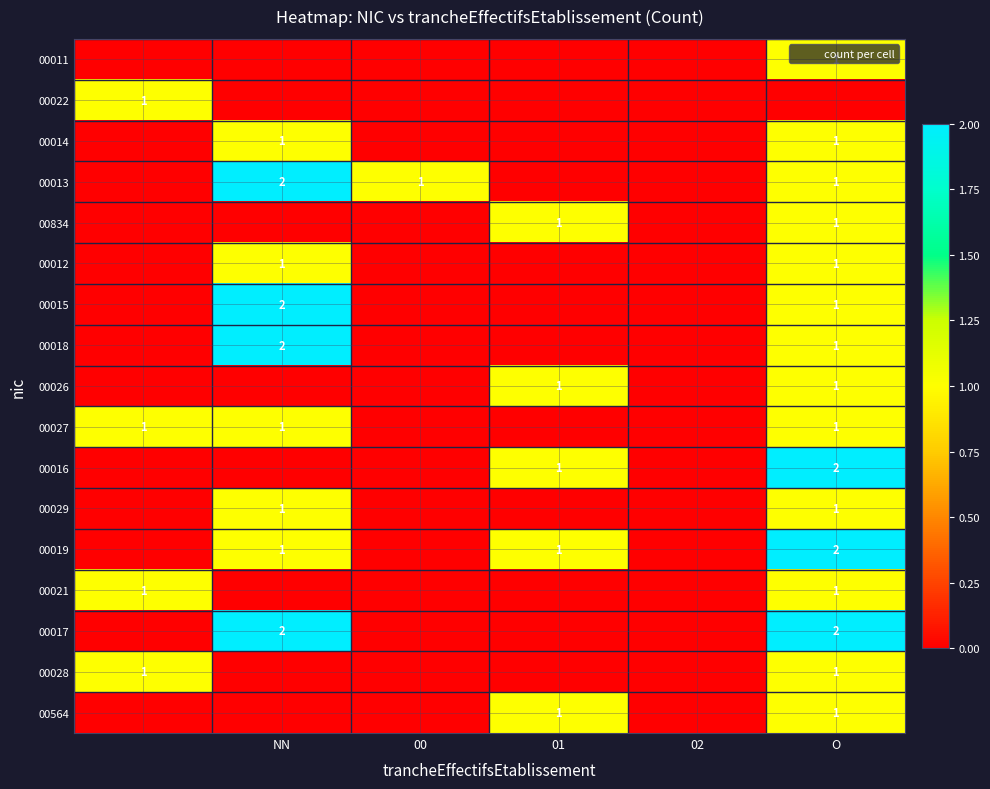

At how many categories does at least one series exceed 1?

2